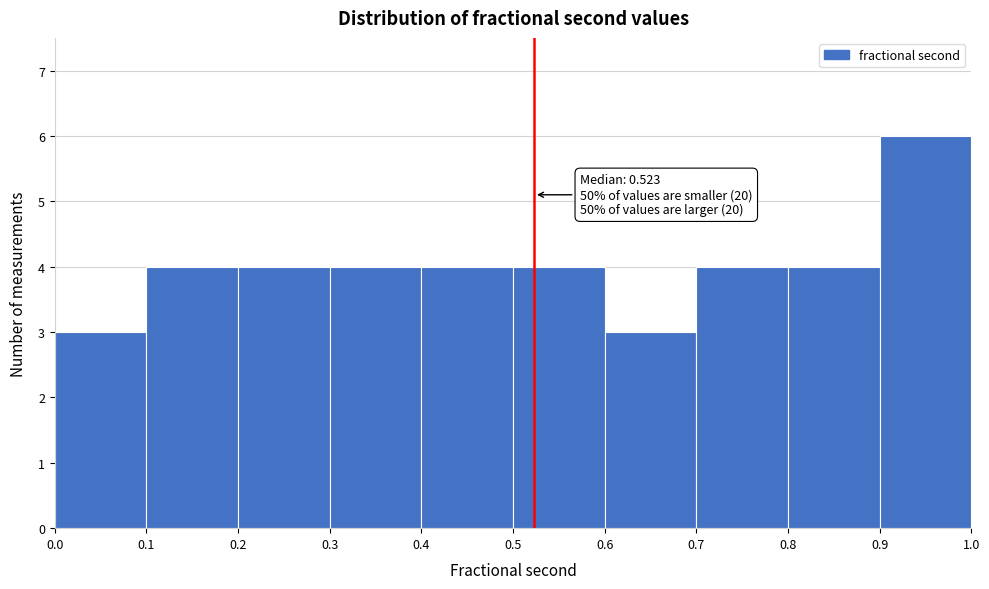

Over which range of the x-axis is the bar tallest?

0.9 to 1.0